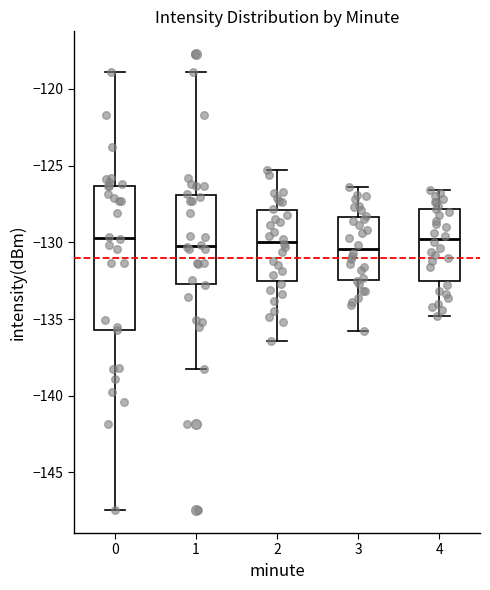

Where does the median line of the box at x = 3 sit on the y-axis? The values are not printed on the chart, so give them approximately, as read against the axis.

-130.5